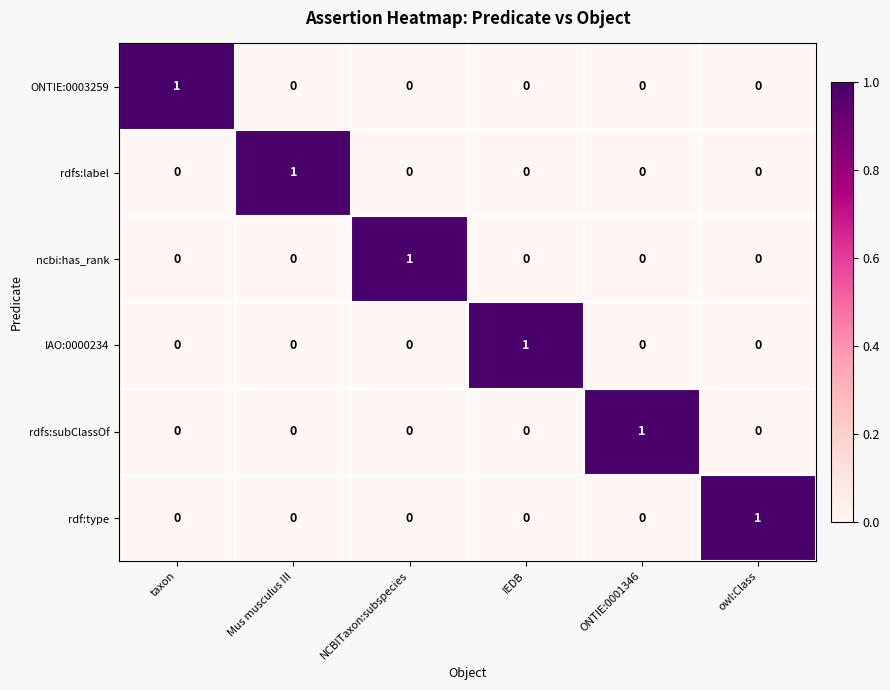

The ncbi:has_rank series shows 0 at IEDB. True or false?

True